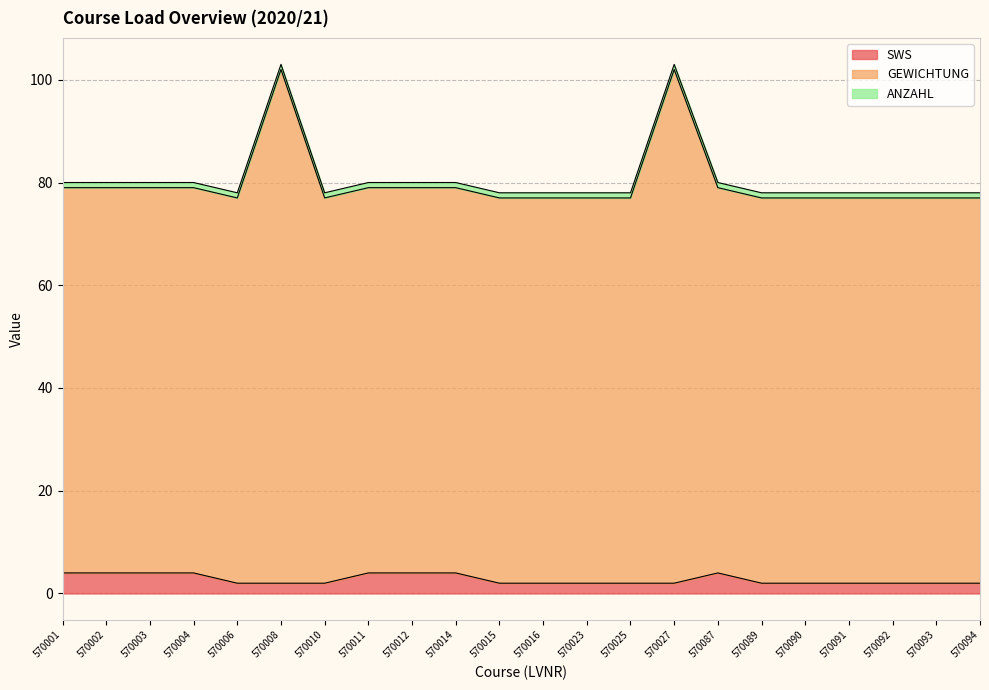

How many lines are shown in the chart?

3